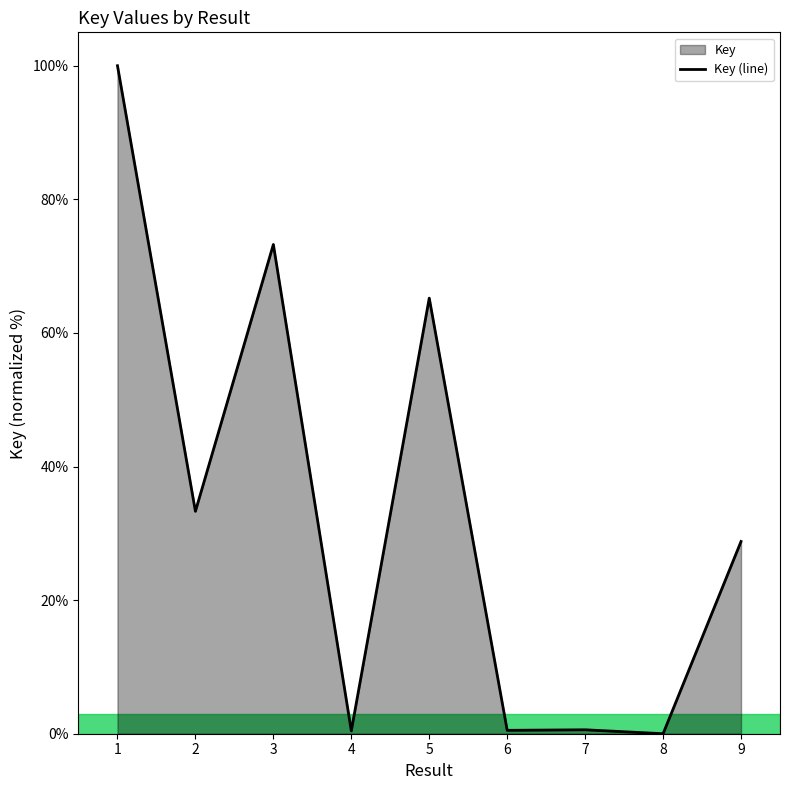

How many data points are less than 28?

4